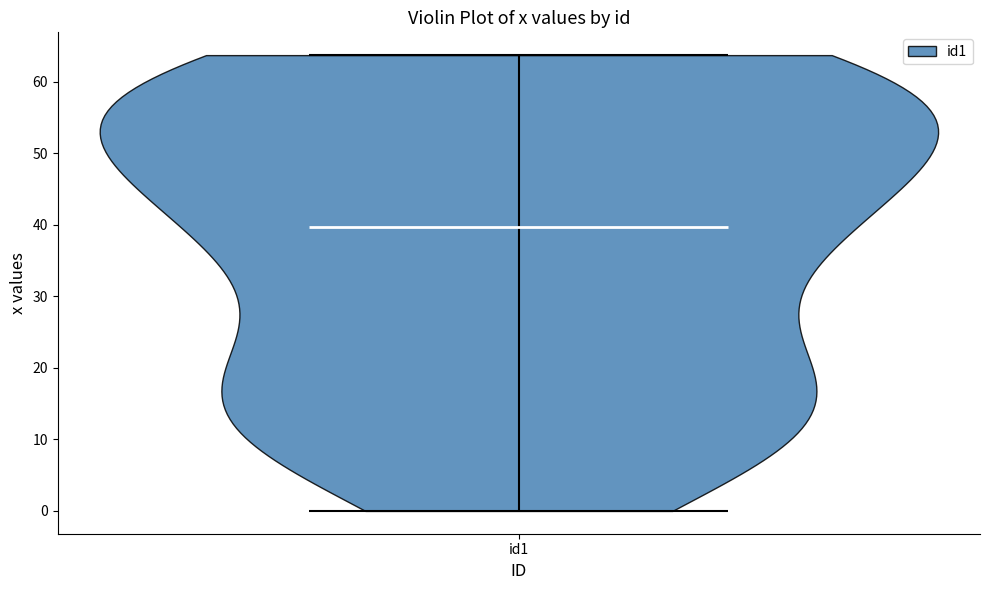

Read this violin plot against the y-axis: where its median line is, and the lowest and highest points the violin reaches. The values are not printed on the chart, so give them approximately, as read against the axis.

median line 40, lowest point 0, highest point 64